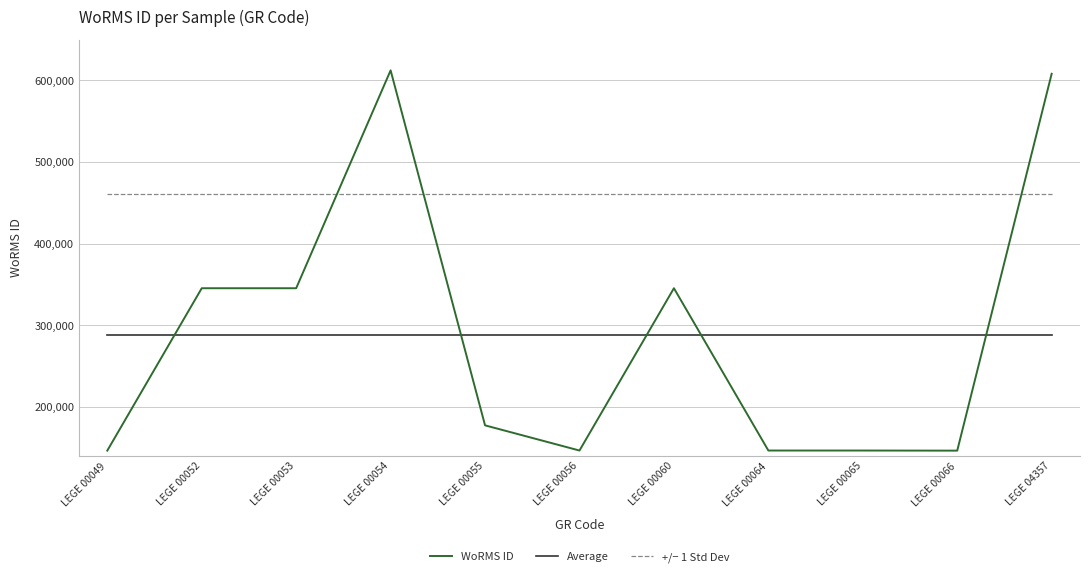

What is the maximum value shown in the chart?

612418.0